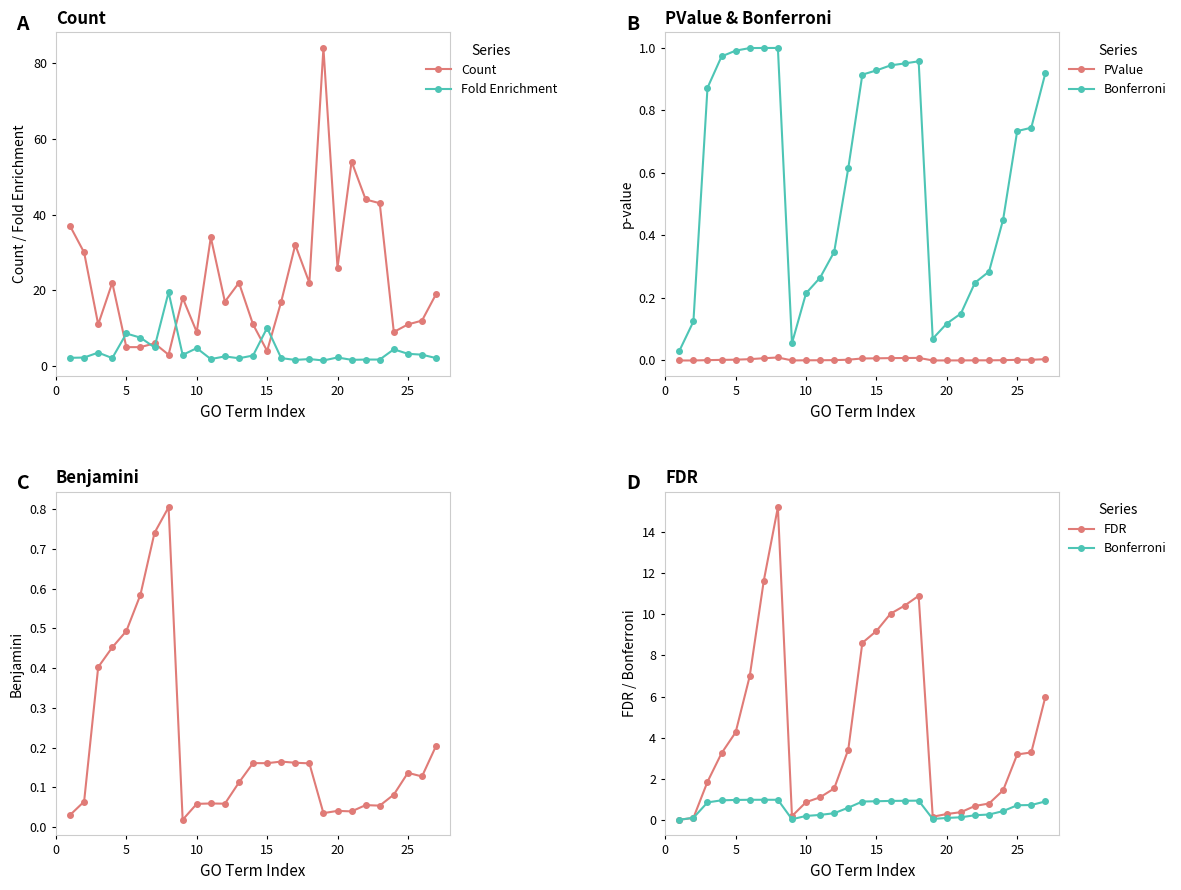

What is the sum of the Fold Enrichment values at 25 and 20?

5.5